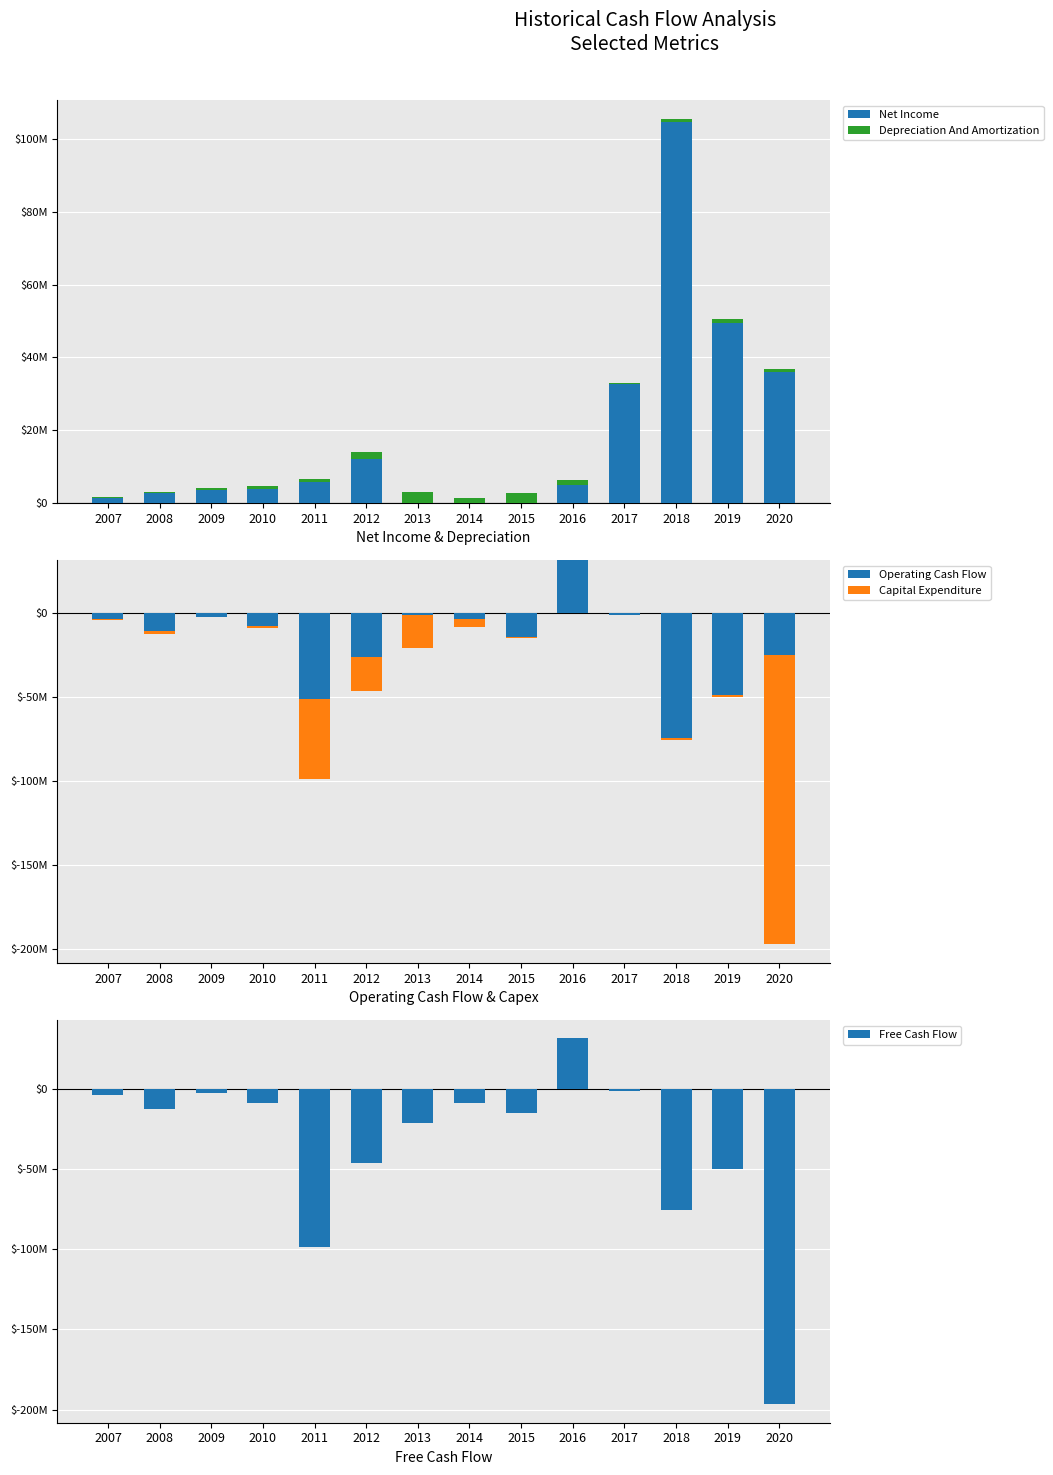

How many positive values does the Operating Cash Flow series have?

1